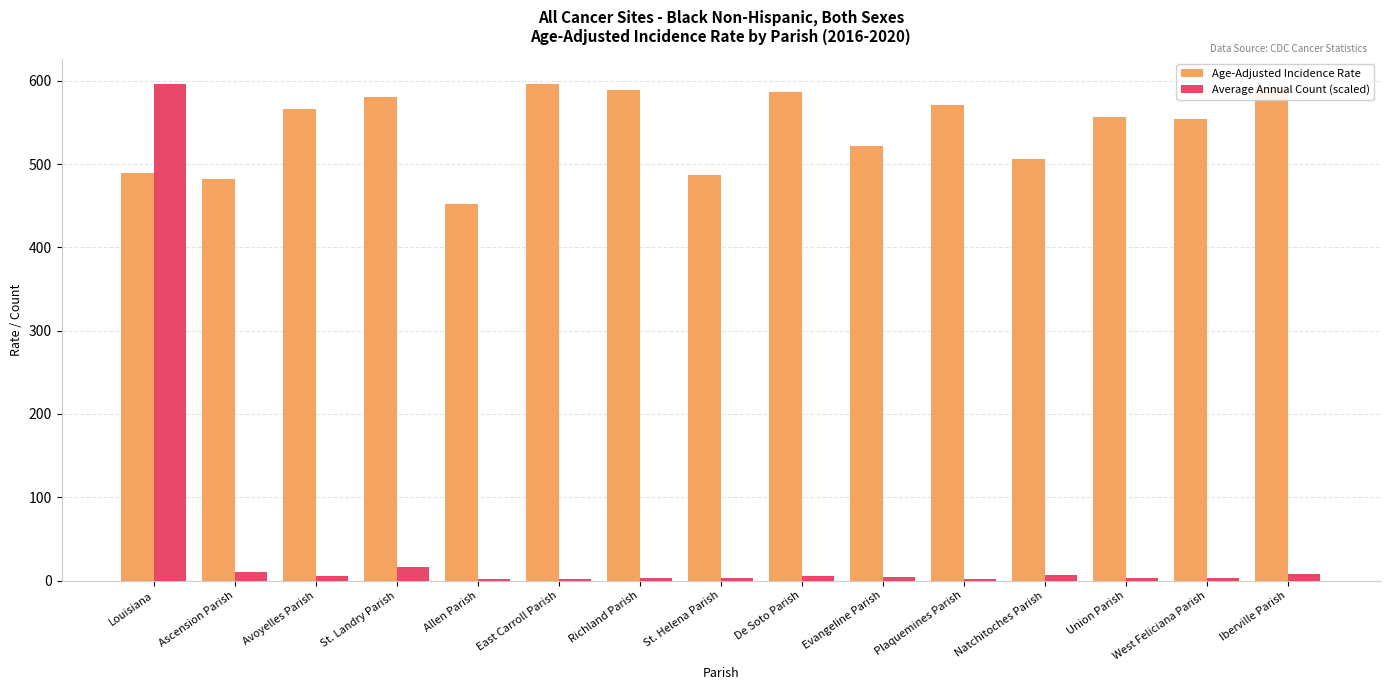

How many groups of bars are there?

15